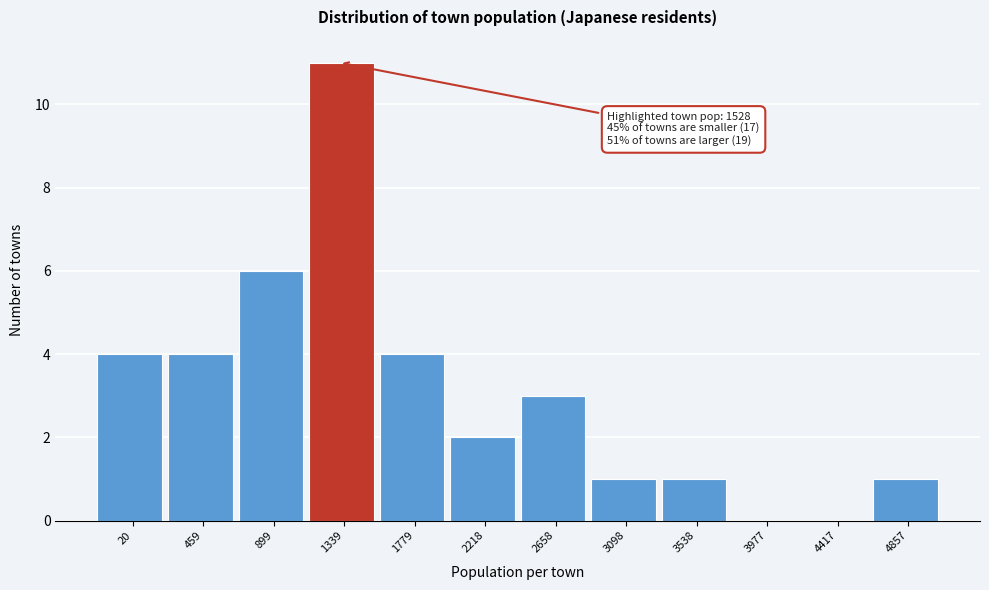

Reading left to right, transcribe all the data shown in this chart.

20=4	459=4	899=6	1339=11	1779=4	2218=2	2658=3	3098=1	3538=1	3977=0	4417=0	4857=1